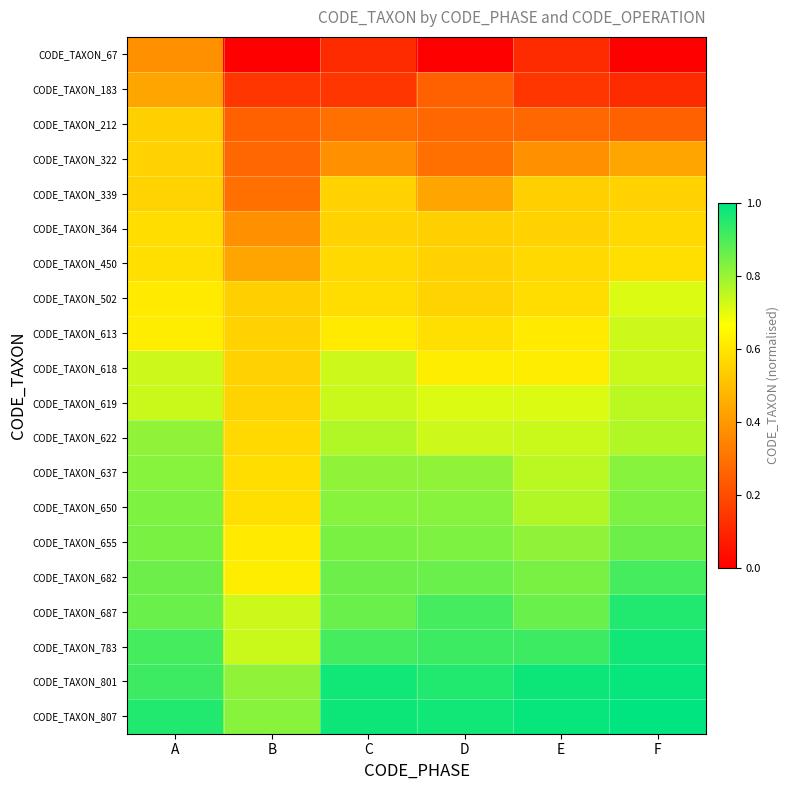

Reading left to right, transcribe all the data shown in this chart.

CODE_TAXON_67: A=0.4	B=0.0	C=0.1	D=0.0	E=0.1	F=0.0
CODE_TAXON_183: A=0.4	B=0.1	C=0.1	D=0.3	E=0.1	F=0.1
CODE_TAXON_212: A=0.5	B=0.3	C=0.3	D=0.3	E=0.3	F=0.3
CODE_TAXON_322: A=0.5	B=0.3	C=0.4	D=0.3	E=0.4	F=0.4
CODE_TAXON_339: A=0.6	B=0.3	C=0.5	D=0.4	E=0.5	F=0.5
CODE_TAXON_364: A=0.6	B=0.4	C=0.5	D=0.5	E=0.5	F=0.6
CODE_TAXON_450: A=0.6	B=0.4	C=0.6	D=0.5	E=0.6	F=0.6
CODE_TAXON_502: A=0.6	B=0.5	C=0.6	D=0.6	E=0.6	F=0.7
CODE_TAXON_613: A=0.6	B=0.5	C=0.6	D=0.6	E=0.6	F=0.7
CODE_TAXON_618: A=0.7	B=0.5	C=0.7	D=0.6	E=0.6	F=0.7
CODE_TAXON_619: A=0.7	B=0.6	C=0.7	D=0.7	E=0.7	F=0.8
CODE_TAXON_622: A=0.8	B=0.6	C=0.8	D=0.7	E=0.7	F=0.8
CODE_TAXON_637: A=0.8	B=0.6	C=0.8	D=0.8	E=0.8	F=0.8
CODE_TAXON_650: A=0.8	B=0.6	C=0.8	D=0.8	E=0.8	F=0.8
CODE_TAXON_655: A=0.8	B=0.6	C=0.8	D=0.8	E=0.8	F=0.9
CODE_TAXON_682: A=0.9	B=0.6	C=0.9	D=0.9	E=0.8	F=0.9
CODE_TAXON_687: A=0.9	B=0.7	C=0.9	D=0.9	E=0.9	F=1.0
CODE_TAXON_783: A=0.9	B=0.7	C=0.9	D=0.9	E=0.9	F=1.0
CODE_TAXON_801: A=0.9	B=0.8	C=1.0	D=1.0	E=1.0	F=1.0
CODE_TAXON_807: A=1.0	B=0.8	C=1.0	D=1.0	E=1.0	F=1.0